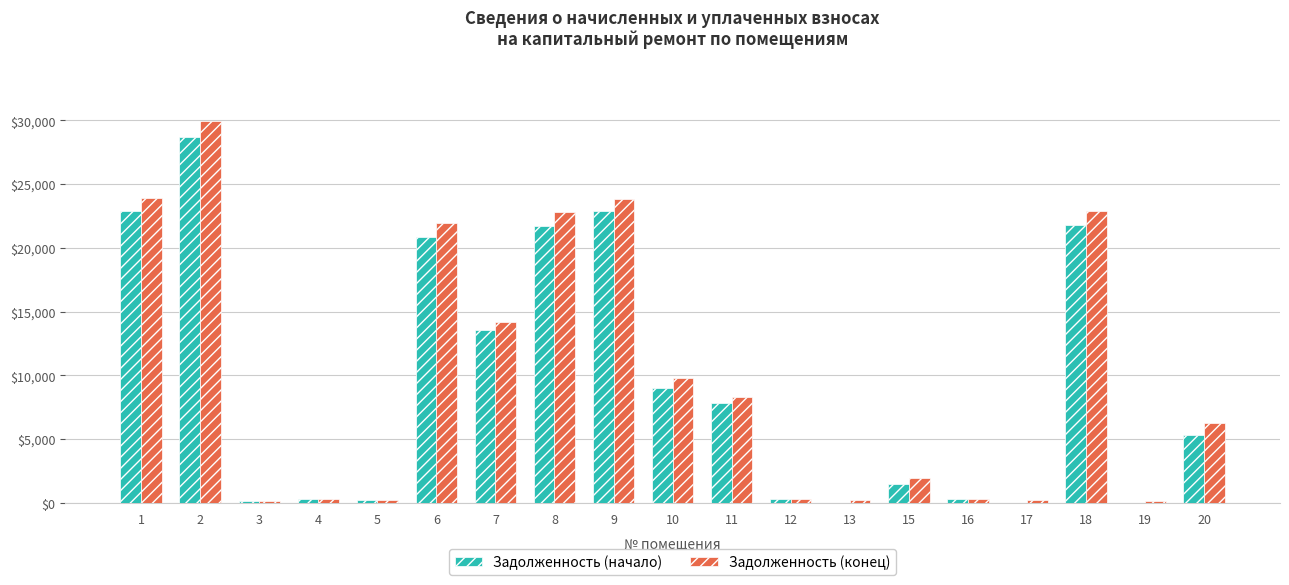

Where does the Задолженность (конец) series first go above 6249?

1